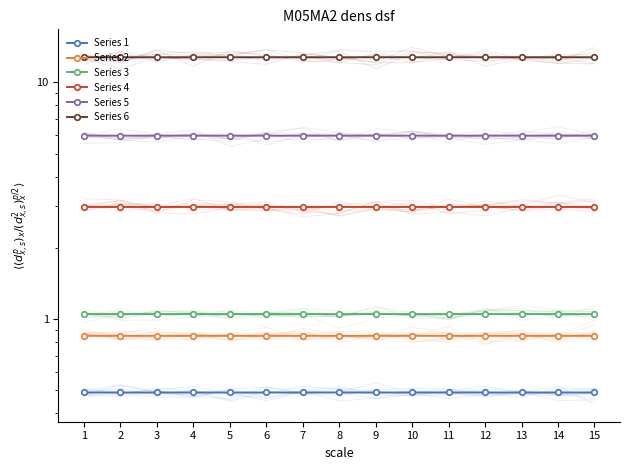

Reading right to left, transcribe all the data shown in this chart.

Series 1: 15=0.5	14=0.5	13=0.5	12=0.5	11=0.5	10=0.5	9=0.5	8=0.5	7=0.5	6=0.5	5=0.5	4=0.5	3=0.5	2=0.5	1=0.5
Series 2: 15=0.9	14=0.9	13=0.9	12=0.9	11=0.9	10=0.9	9=0.9	8=0.9	7=0.9	6=0.9	5=0.9	4=0.9	3=0.9	2=0.9	1=0.9
Series 3: 15=1.1	14=1.1	13=1.1	12=1.1	11=1.1	10=1.1	9=1.1	8=1.1	7=1.1	6=1.1	5=1.1	4=1.1	3=1.1	2=1.1	1=1.0
Series 4: 15=3.0	14=3.0	13=3.0	12=3.0	11=3.0	10=3.0	9=3.0	8=3.0	7=3.0	6=3.0	5=3.0	4=3.0	3=3.0	2=3.0	1=3.0
Series 5: 15=6.0	14=6.0	13=6.0	12=6.0	11=6.0	10=6.0	9=6.0	8=6.0	7=6.0	6=6.0	5=6.0	4=6.0	3=6.0	2=6.0	1=5.9
Series 6: 15=12.8	14=12.8	13=12.8	12=12.8	11=12.8	10=12.8	9=12.8	8=12.8	7=12.8	6=12.8	5=12.8	4=12.8	3=12.8	2=12.8	1=12.8